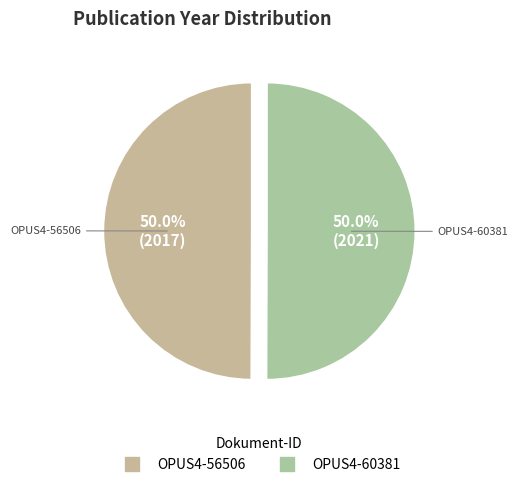

What percentage do OPUS4-56506 and OPUS4-60381 together represent?

100.0%